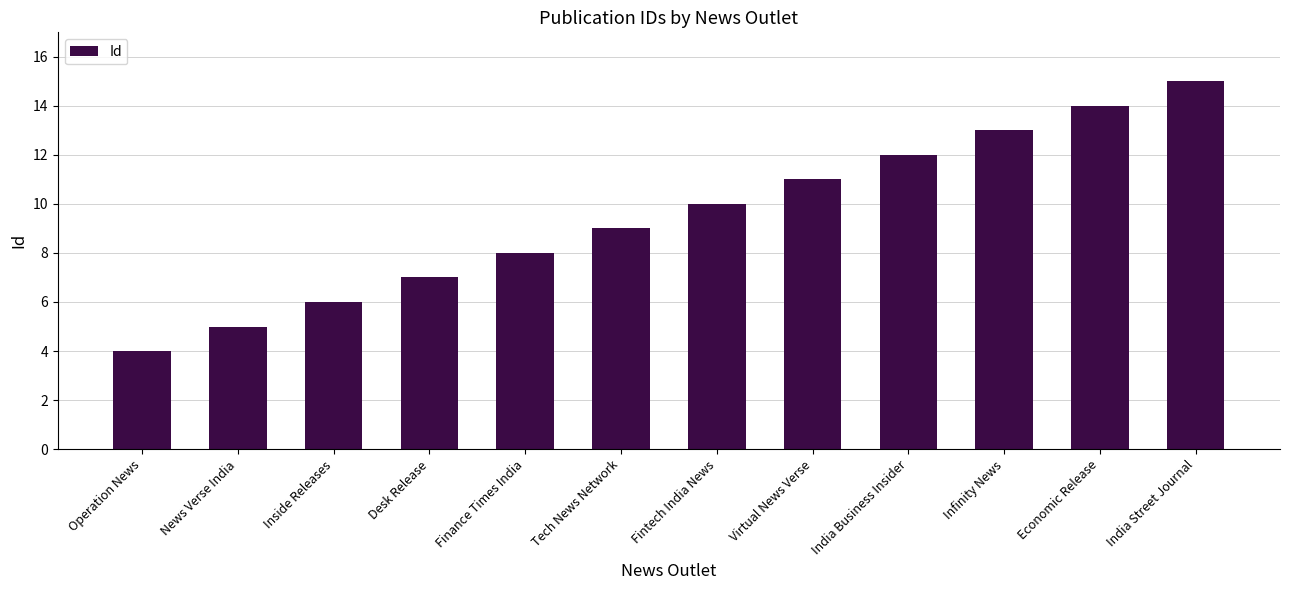

Which category has the lowest value across all series?

Operation News